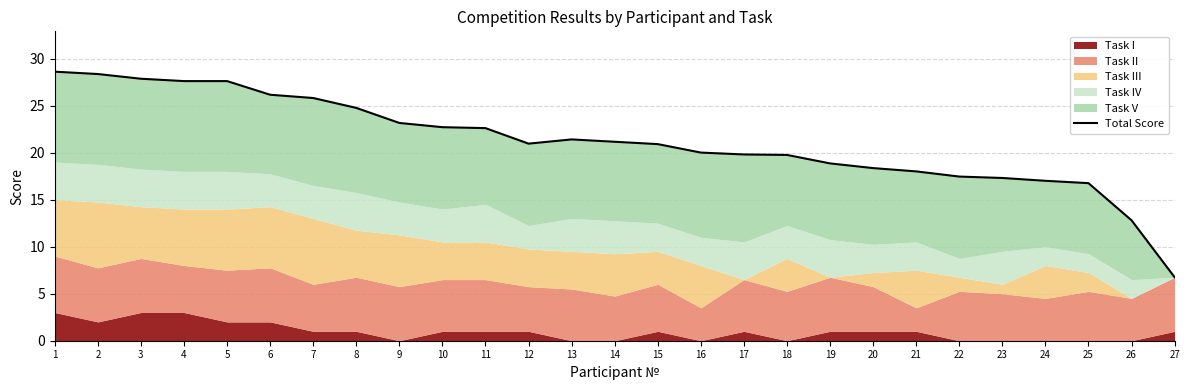

Which has a higher value, 21 or 22?

21